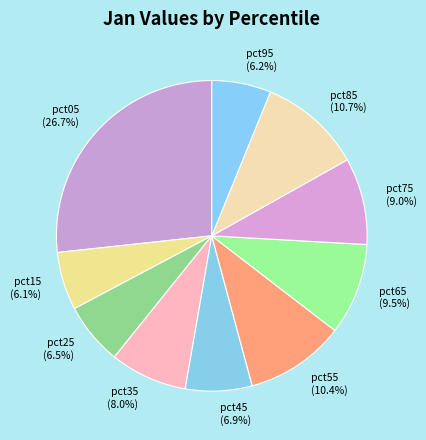

True or false: pct65 accounts for 20% of the total.

False